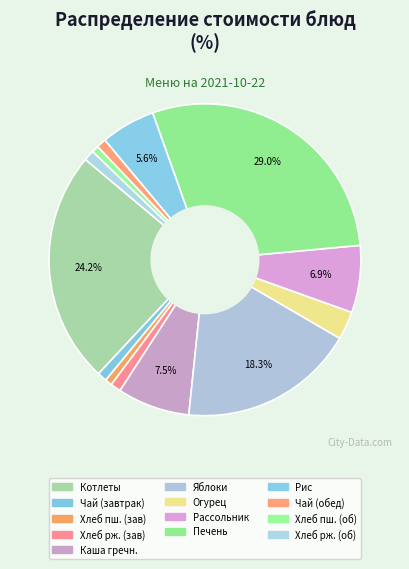

Count the number of slices in the pie.

13